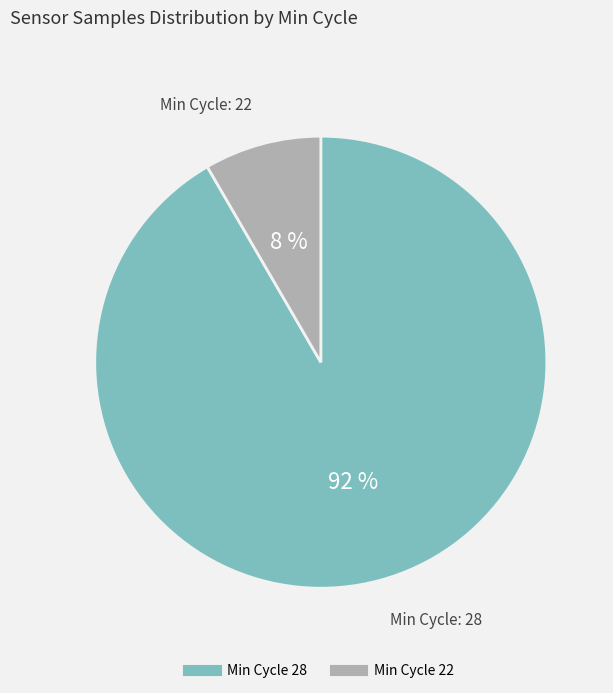

To the nearest percent, what is the average slice percentage?

50%